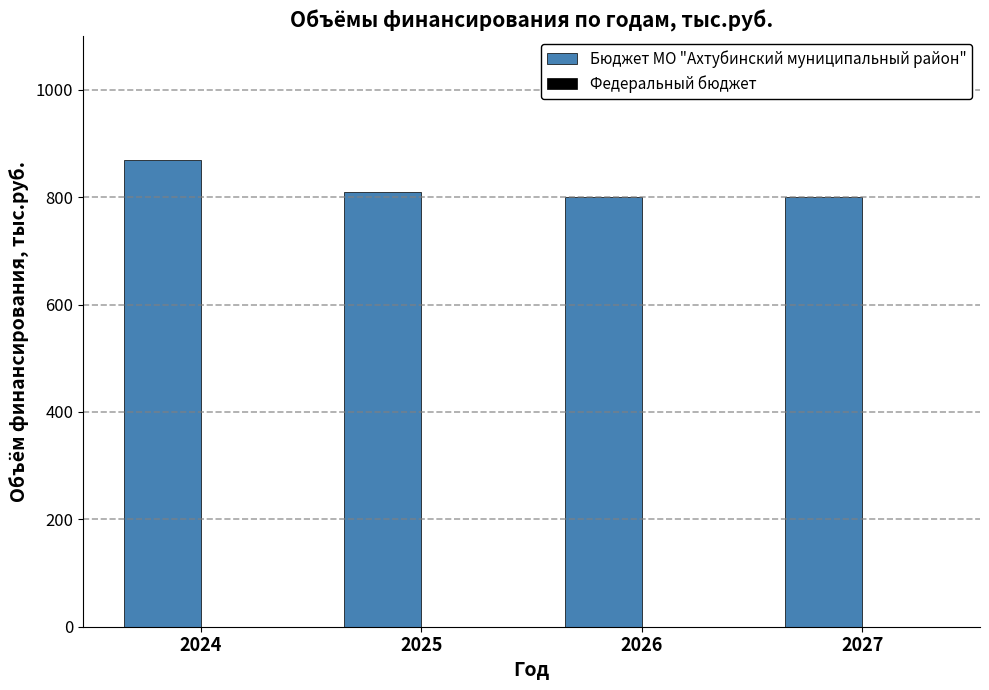

Reading left to right, list all the values displayed in this chart.

2024=870	2025=810	2026=800	2027=800